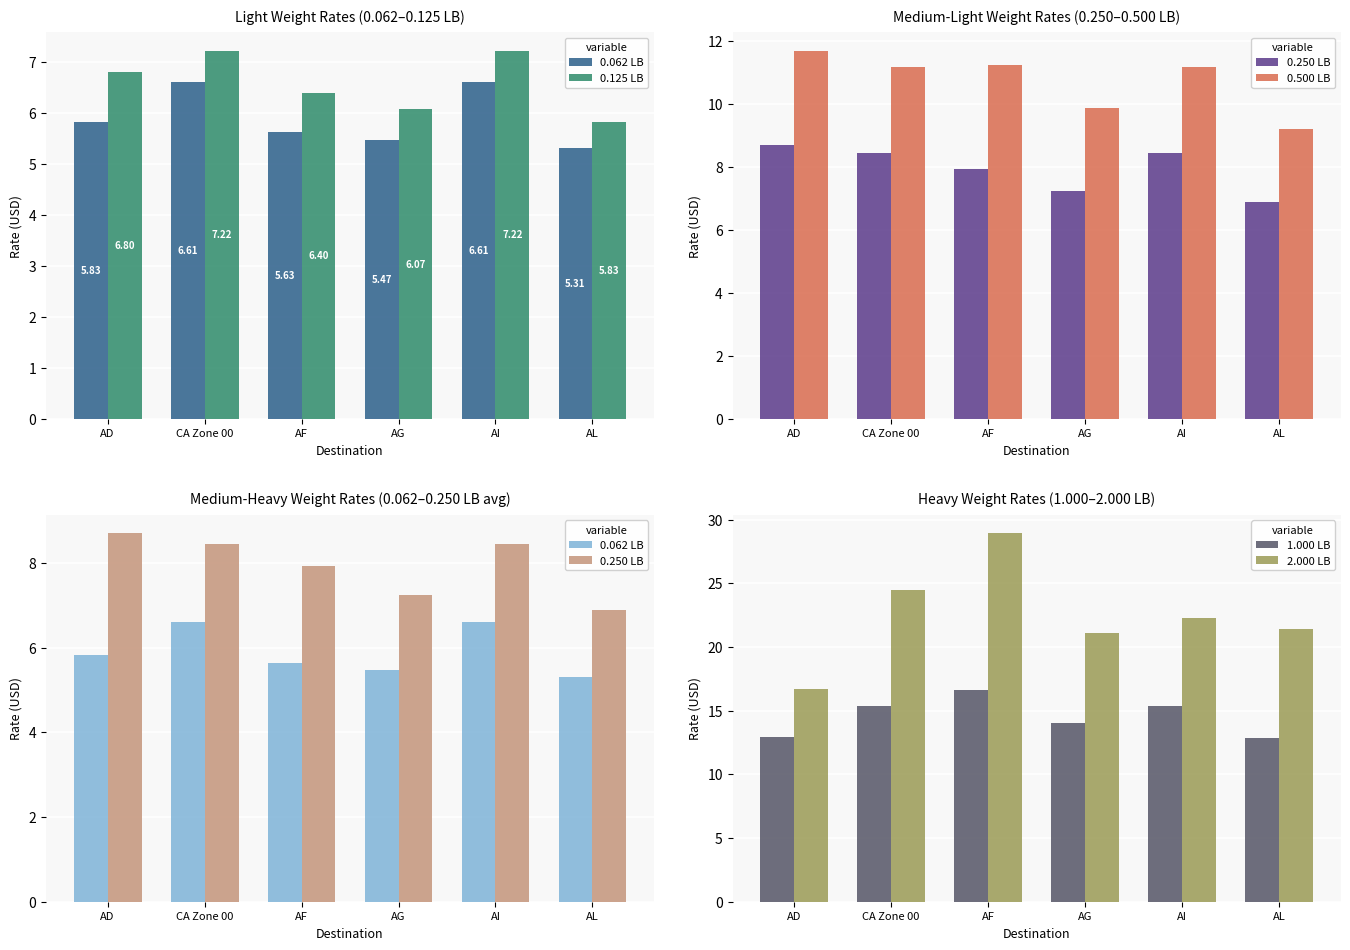

Reading left to right, extract all data points from this chart.

0.062 LB: AD=5.8	CA Zone 00=6.6	AF=5.6	AG=5.5	AI=6.6	AL=5.3
0.125 LB: AD=6.8	CA Zone 00=7.2	AF=6.4	AG=6.1	AI=7.2	AL=5.8
0.250 LB: AD=8.7	CA Zone 00=8.4	AF=7.9	AG=7.2	AI=8.4	AL=6.9
0.500 LB: AD=11.7	CA Zone 00=11.2	AF=11.2	AG=9.9	AI=11.2	AL=9.2
1.000 LB: AD=12.9	CA Zone 00=15.4	AF=16.6	AG=14.0	AI=15.4	AL=12.8
2.000 LB: AD=16.7	CA Zone 00=24.4	AF=28.9	AG=21.1	AI=22.3	AL=21.4